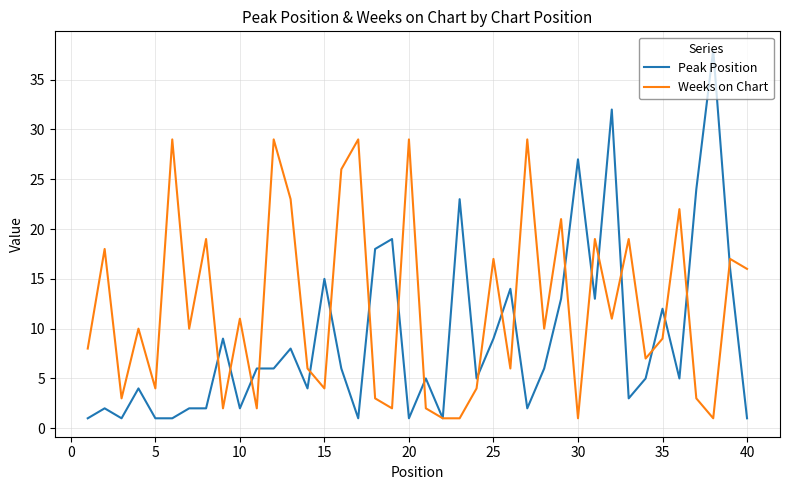

What is the maximum value for Peak Position?

38